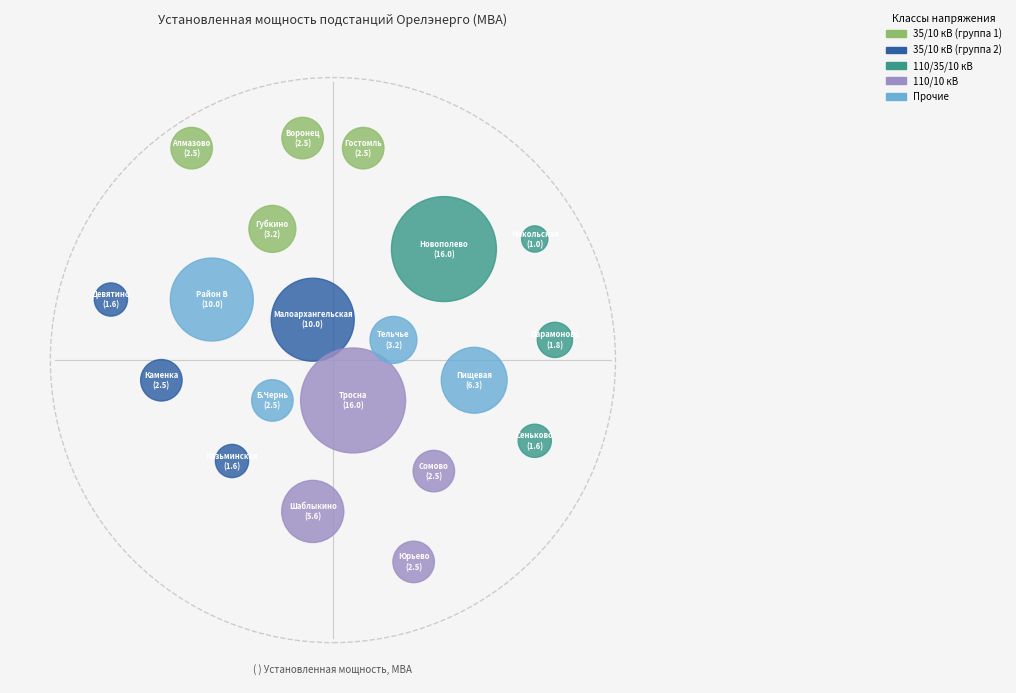

True or false: ПС Тельчье accounts for 3% of the total.

True